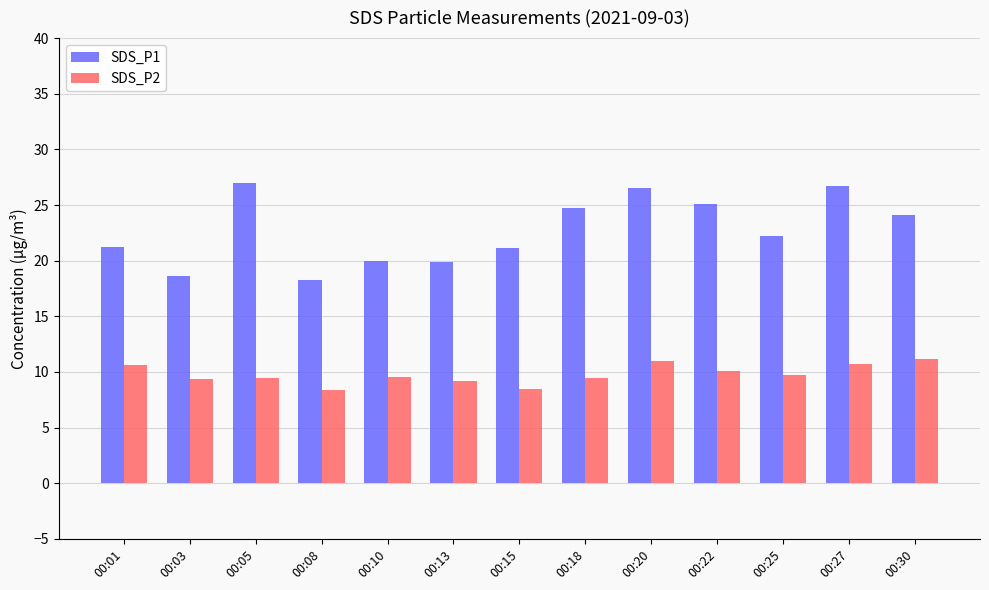

How many series are shown in this chart?

2